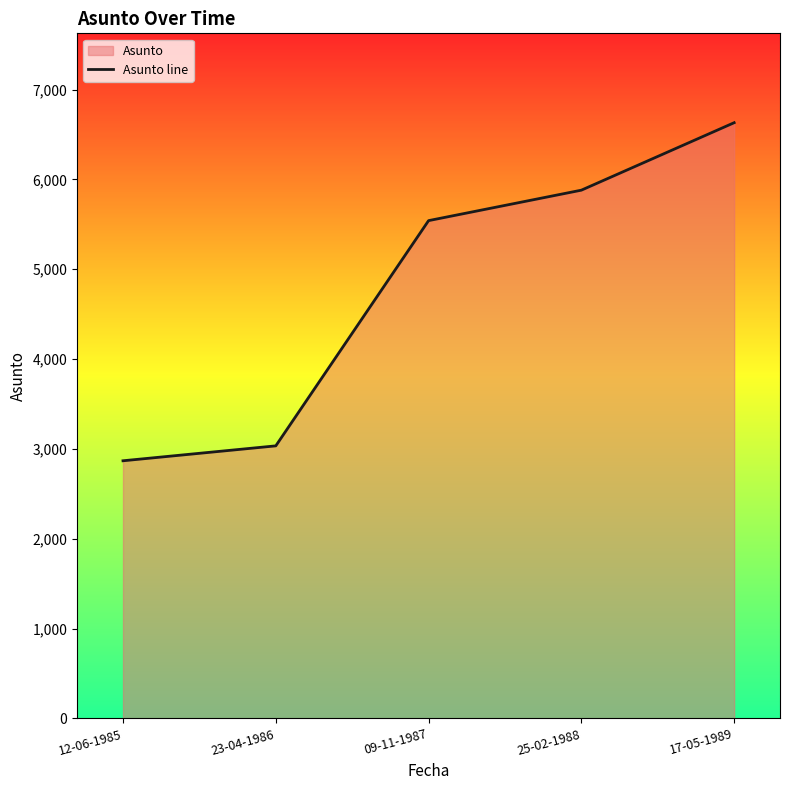

Reading left to right, list all the values displayed in this chart.

12-06-1985=2868	23-04-1986=3034	09-11-1987=5541	25-02-1988=5880	17-05-1989=6631